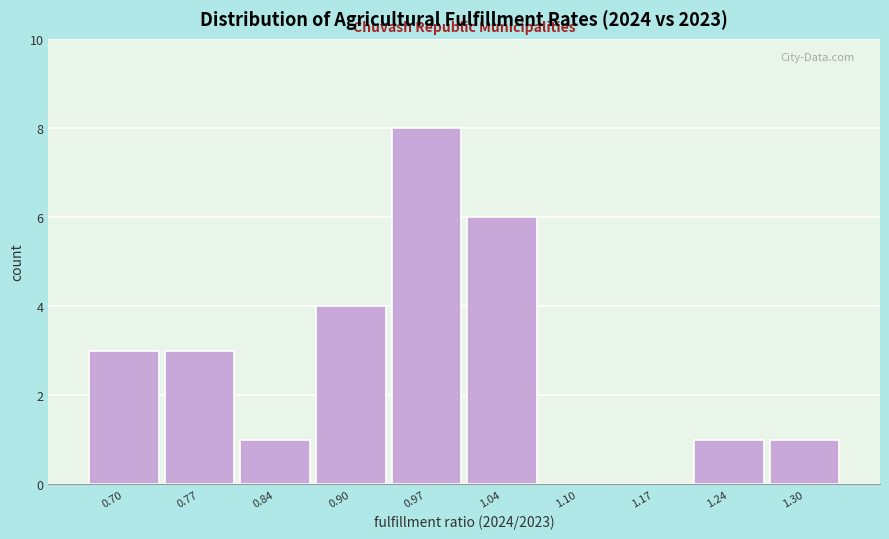

Reading left to right, transcribe all the data shown in this chart.

0.70=3	0.77=3	0.84=1	0.90=4	0.97=8	1.04=6	1.10=0	1.17=0	1.24=1	1.30=1